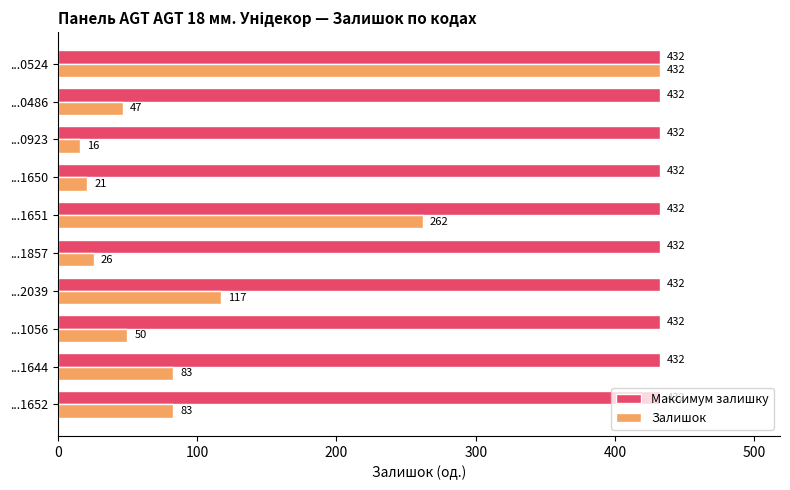

What is the smallest value displayed?

16